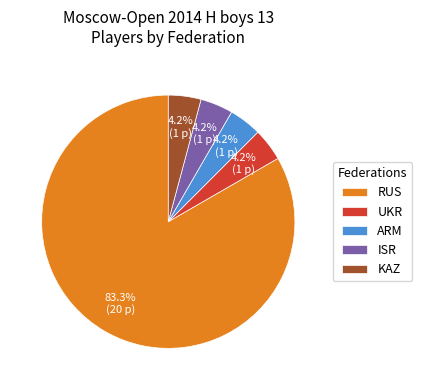

What portion of the pie excludes KAZ?

95.8%